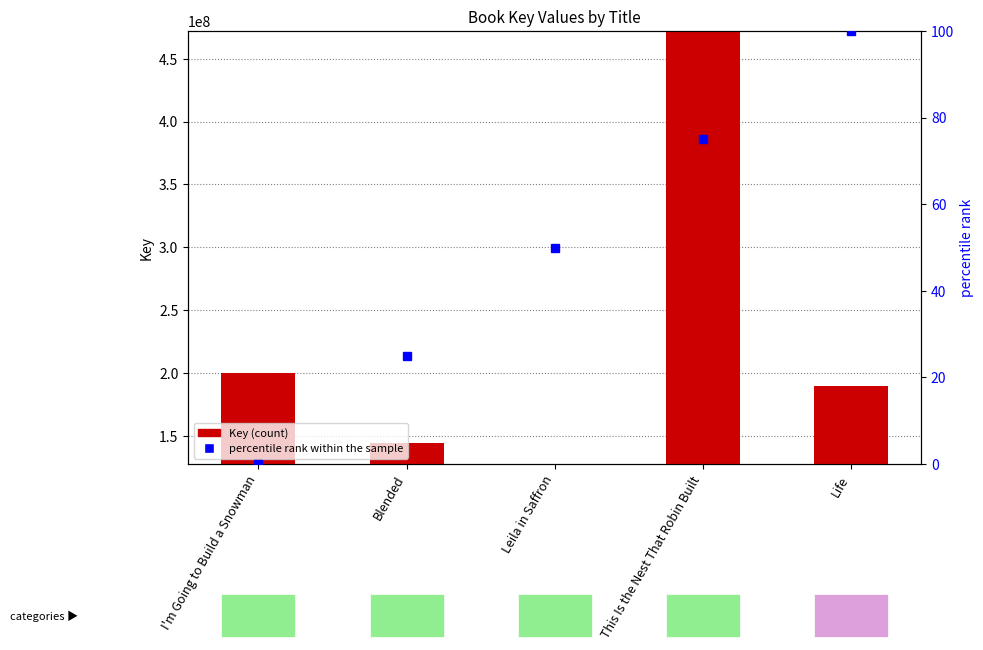

How many data points does each series have?

5